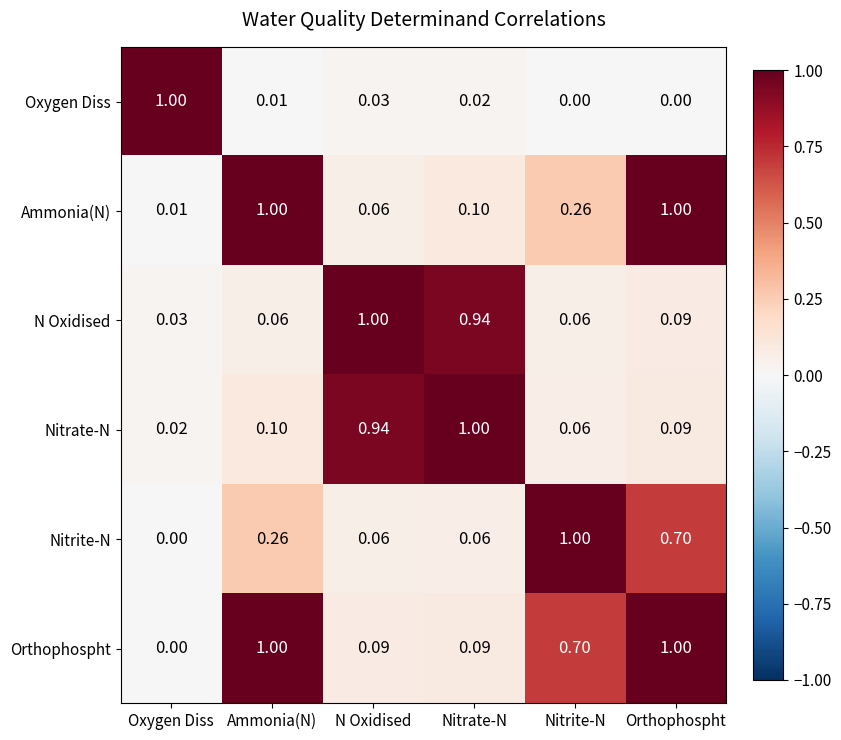

At which label does N Oxidised reach its peak?

N Oxidised